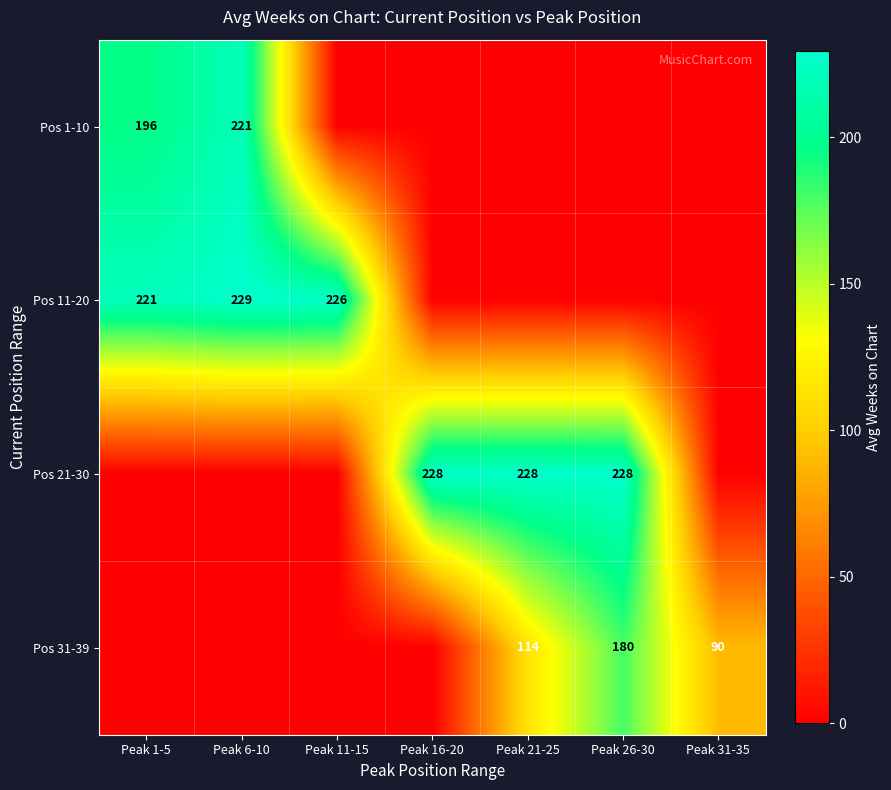

What is the sum of the Pos 1-10 values at Peak 1-5 and Peak 6-10?

417